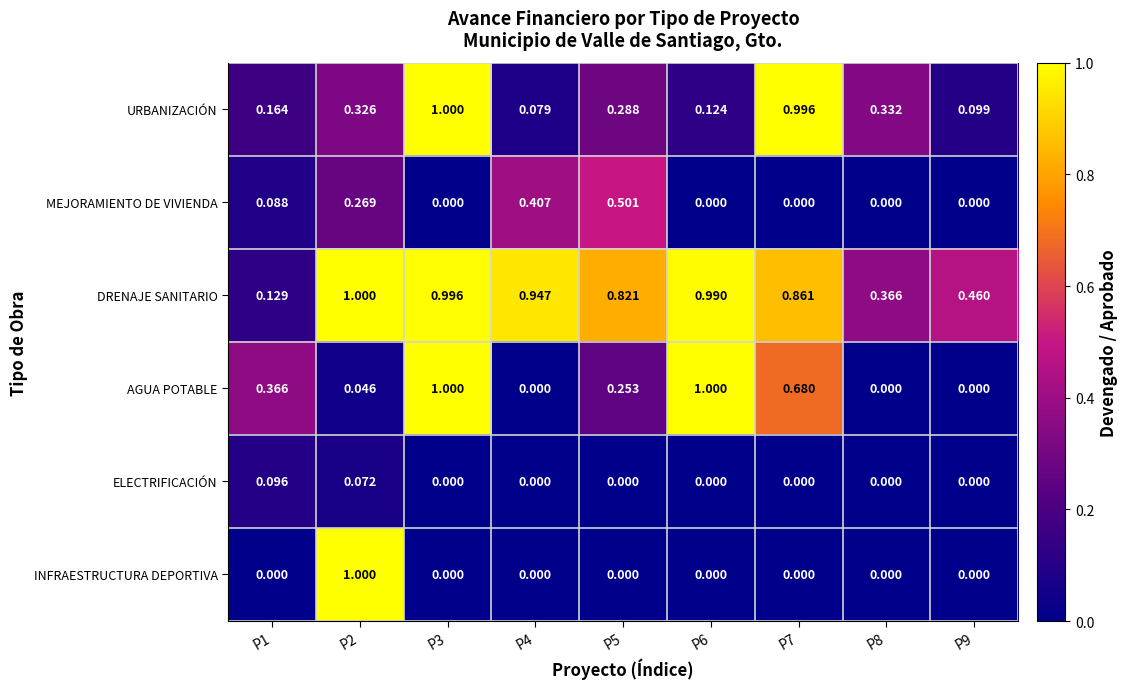

Between P5 and P6, which series saw the biggest shift?

AGUA POTABLE